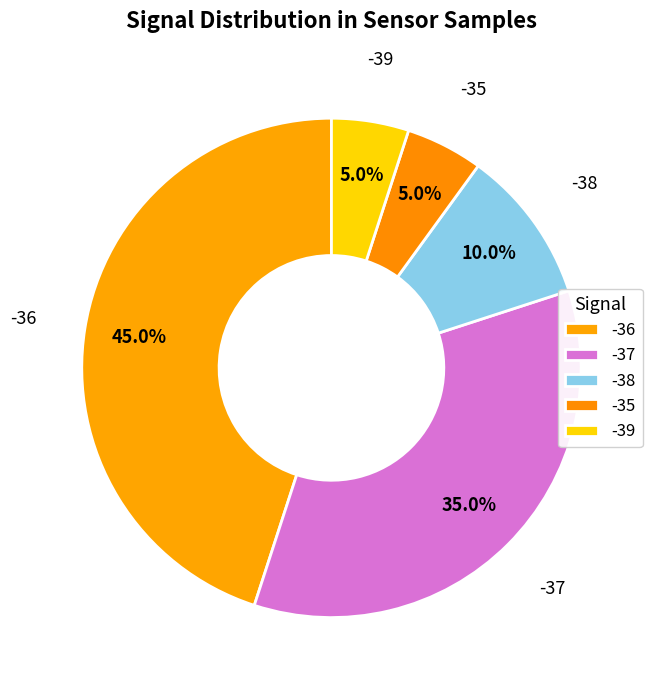

How many segments does this pie chart have?

5